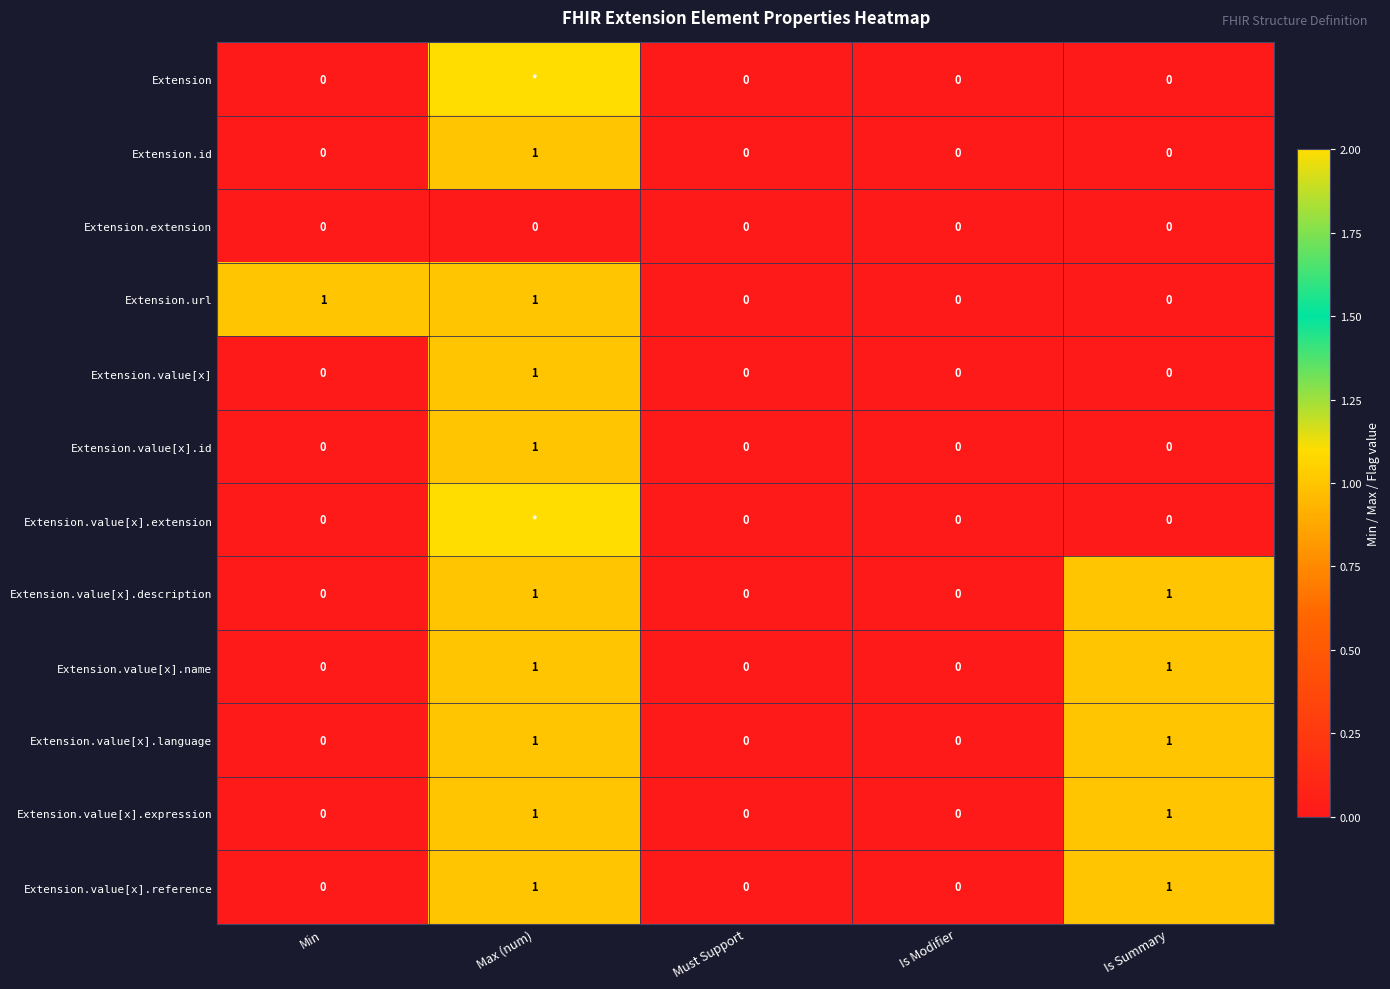

Count the Extension.value[x].name values in the range 0 to 1.

5